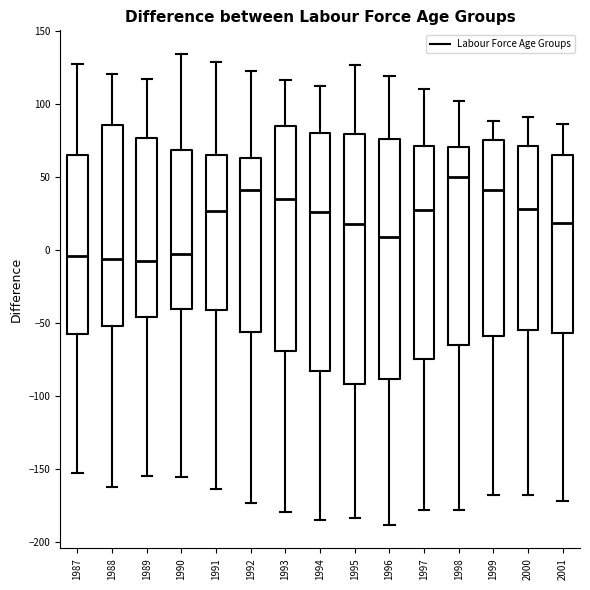

Reading left to right, read every box against the y-axis: the position of its median line, the range the box covers, and the ends of its whiskers. The values are not printed on the chart, so give them approximately, as read against the axis.

1987: median -5, box -60 to 65, whiskers -155 to 125
1988: median -5, box -50 to 85, whiskers -160 to 120
1989: median -10, box -45 to 75, whiskers -155 to 115
1990: median -5, box -40 to 70, whiskers -155 to 135
1991: median 25, box -40 to 65, whiskers -165 to 130
1992: median 40, box -55 to 65, whiskers -175 to 125
1993: median 35, box -70 to 85, whiskers -180 to 115
1994: median 25, box -85 to 80, whiskers -185 to 110
1995: median 15, box -90 to 80, whiskers -185 to 125
1996: median 10, box -90 to 75, whiskers -190 to 120
1997: median 25, box -75 to 70, whiskers -180 to 110
1998: median 50, box -65 to 70, whiskers -180 to 100
1999: median 40, box -60 to 75, whiskers -170 to 90
2000: median 30, box -55 to 70, whiskers -170 to 90
2001: median 20, box -55 to 65, whiskers -170 to 85